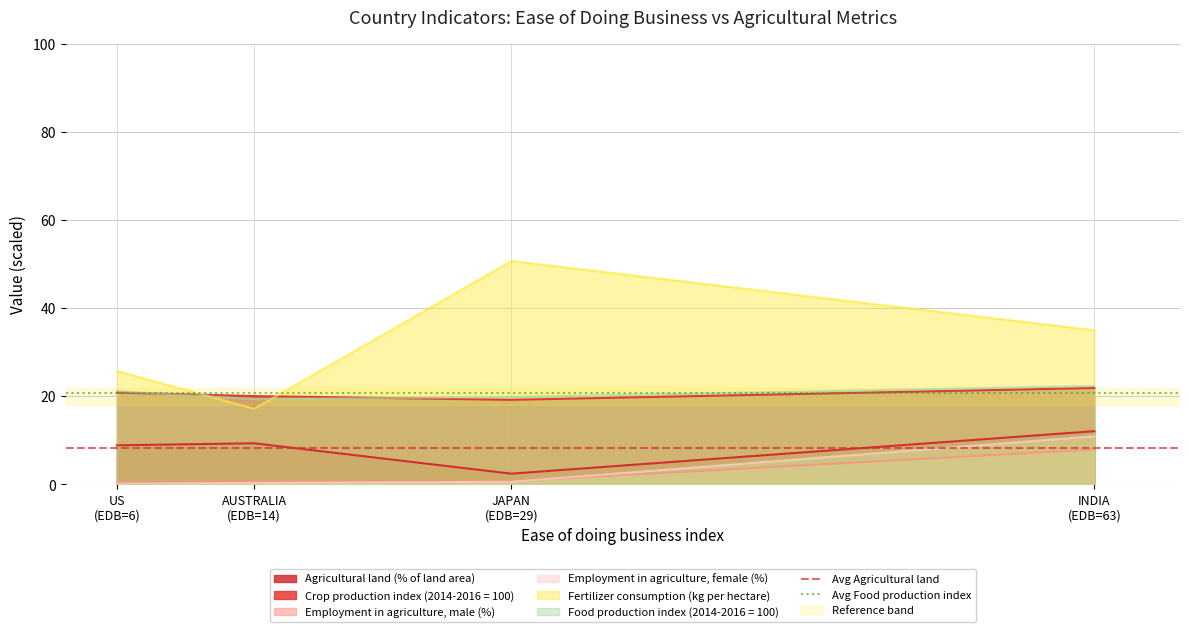

What is the highest value of the Crop production index (2014-2016 = 100) series?

21.9